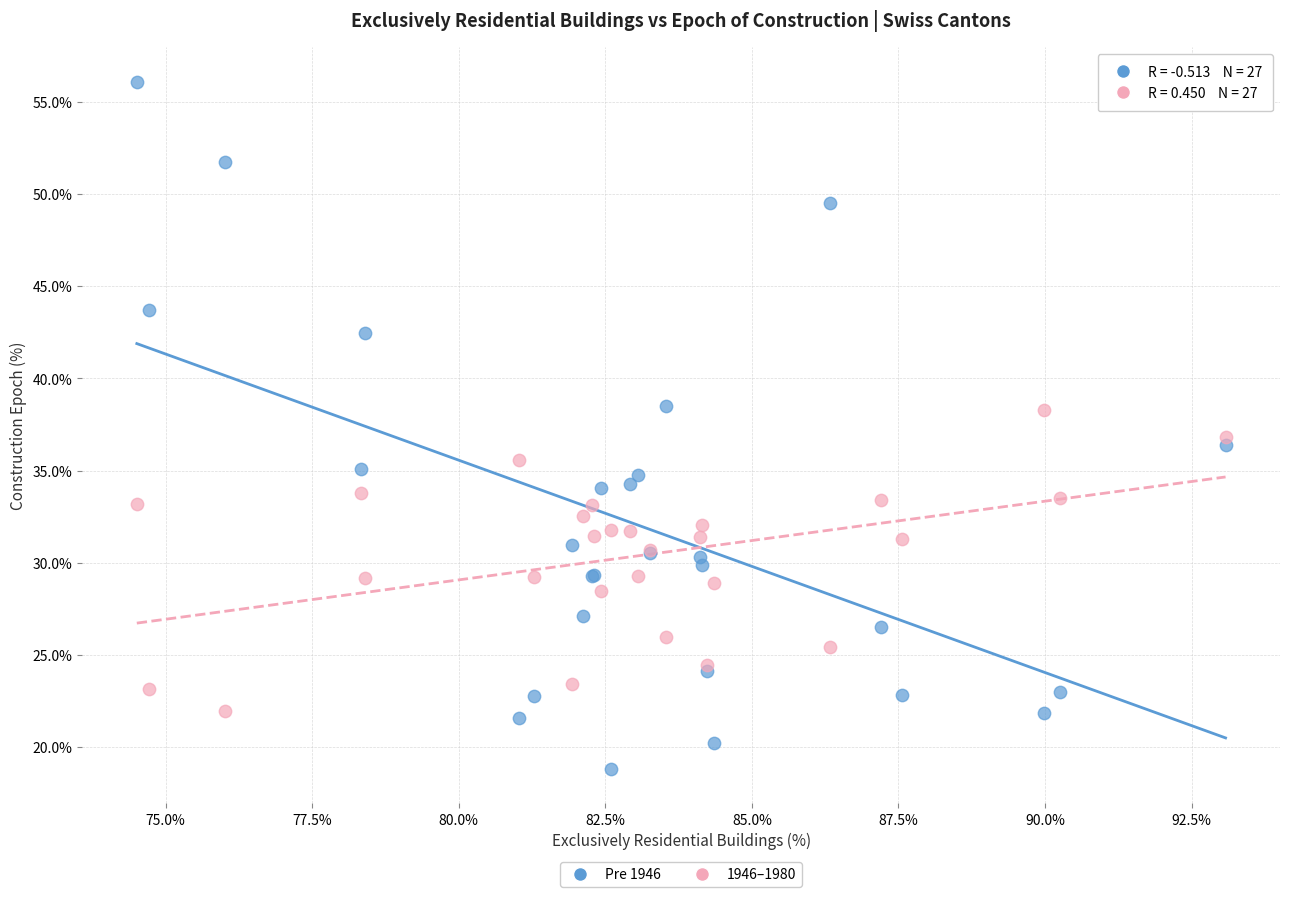

Which series reaches the maximum Y coordinate?

Pre 1946